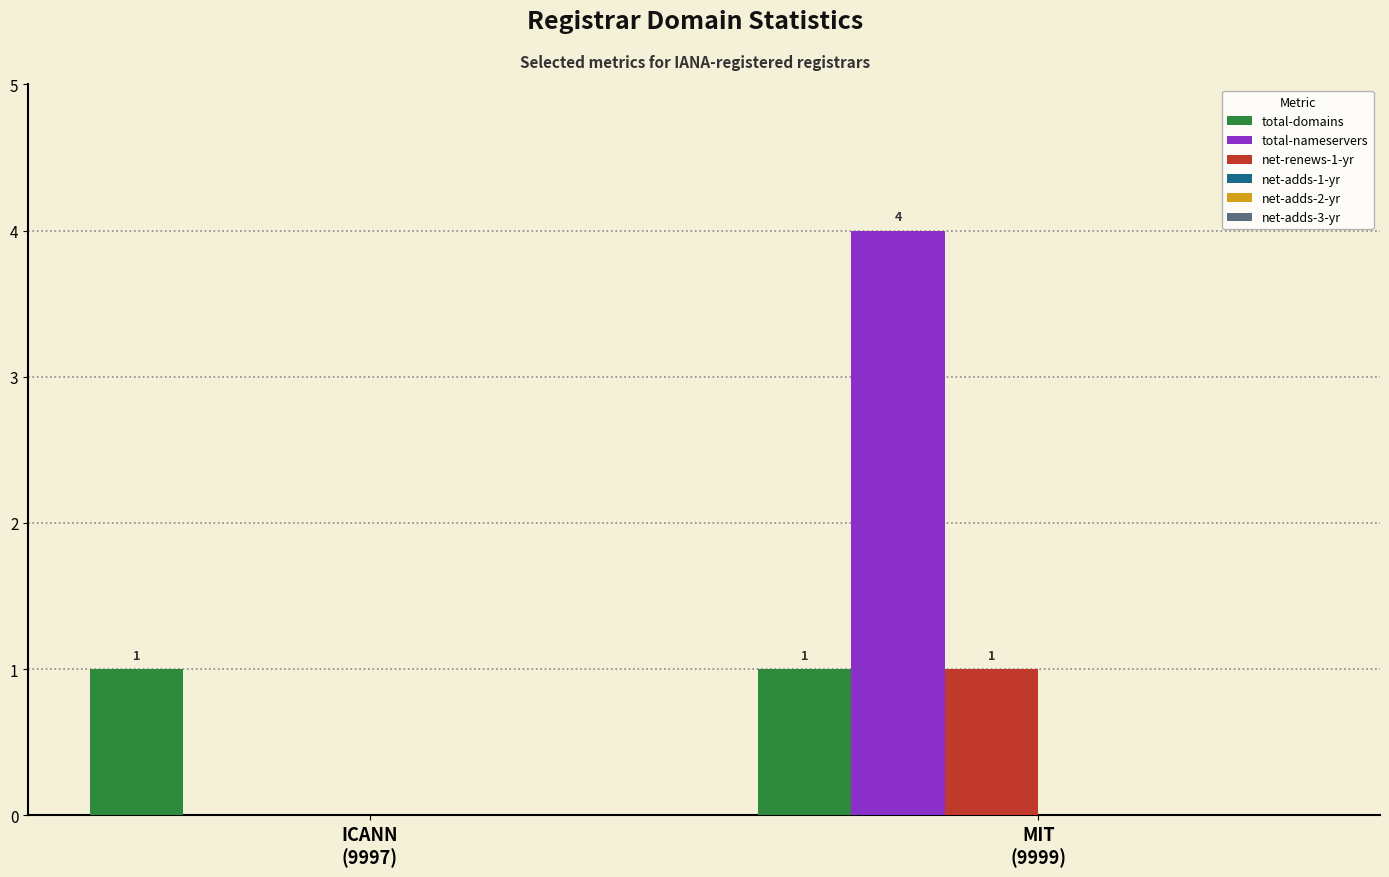

Which series has the widest spread of values?

total-nameservers